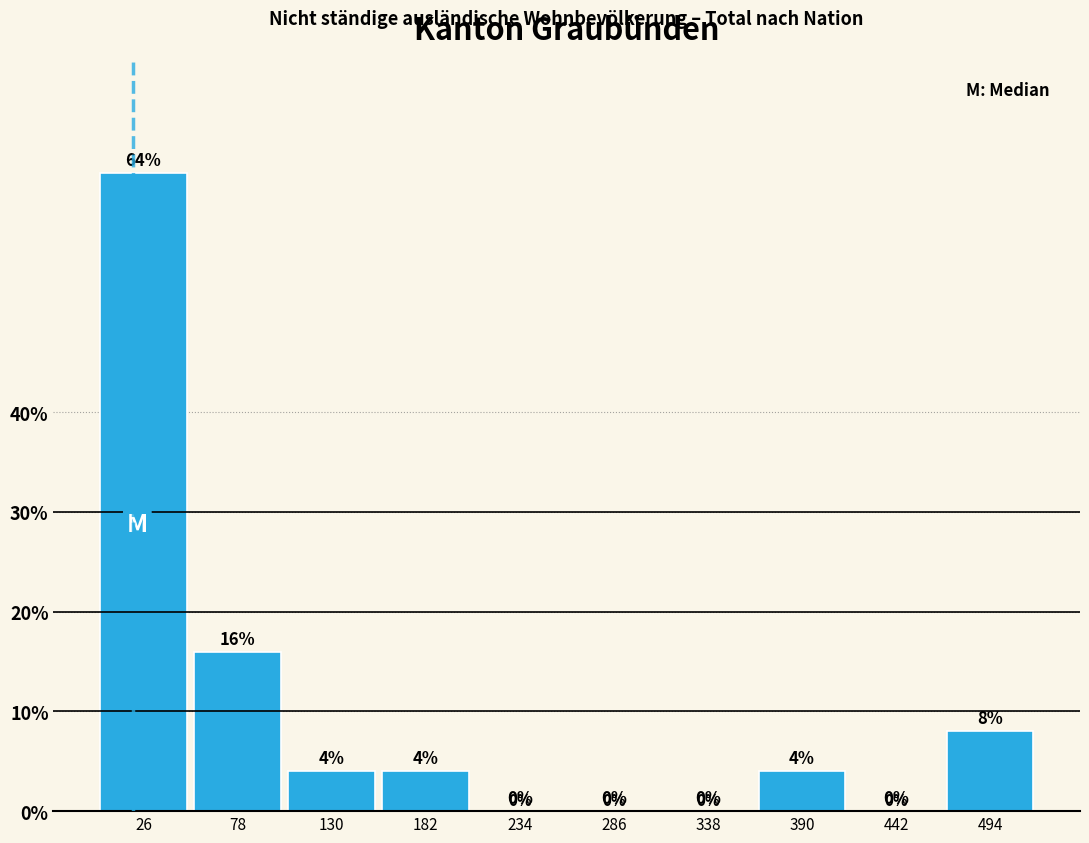

Reading left to right, list every bar in this chart as the range it spans on the x-axis followed by its height. The bar edges are not printed on the chart, so give them approximately, as read against the axis.

0 to 50: 64
50 to 100: 16
100 to 160: 4
160 to 210: 4
210 to 260: 0
260 to 310: 0
310 to 360: 0
360 to 420: 4
420 to 470: 0
470 to 520: 8